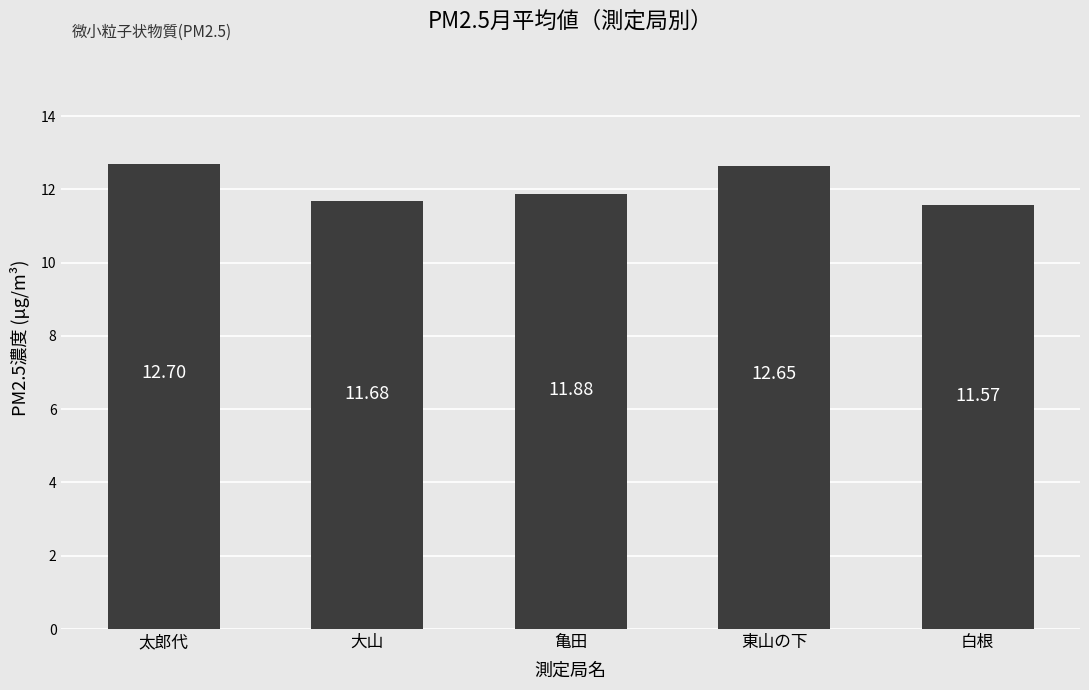

What is the label of the 1st bar from the right?

白根